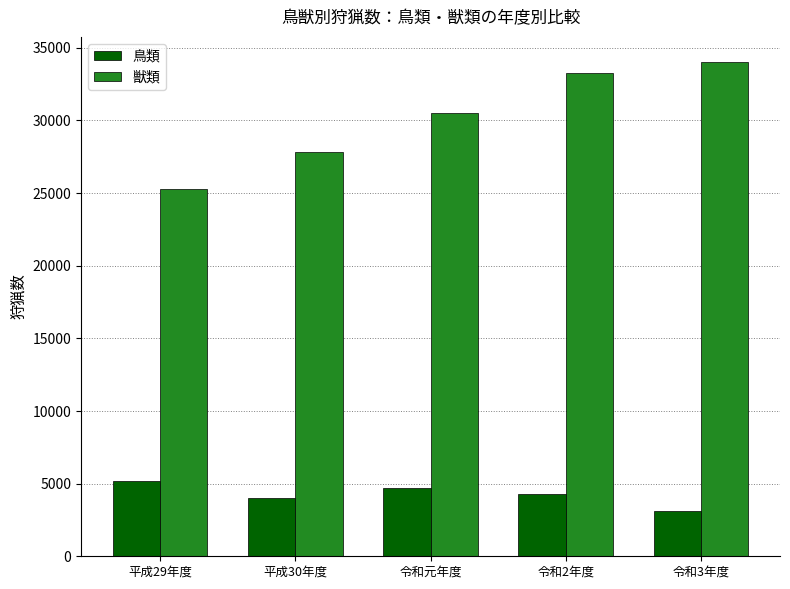

How many data points in 鳥類 are less than 4296?

2